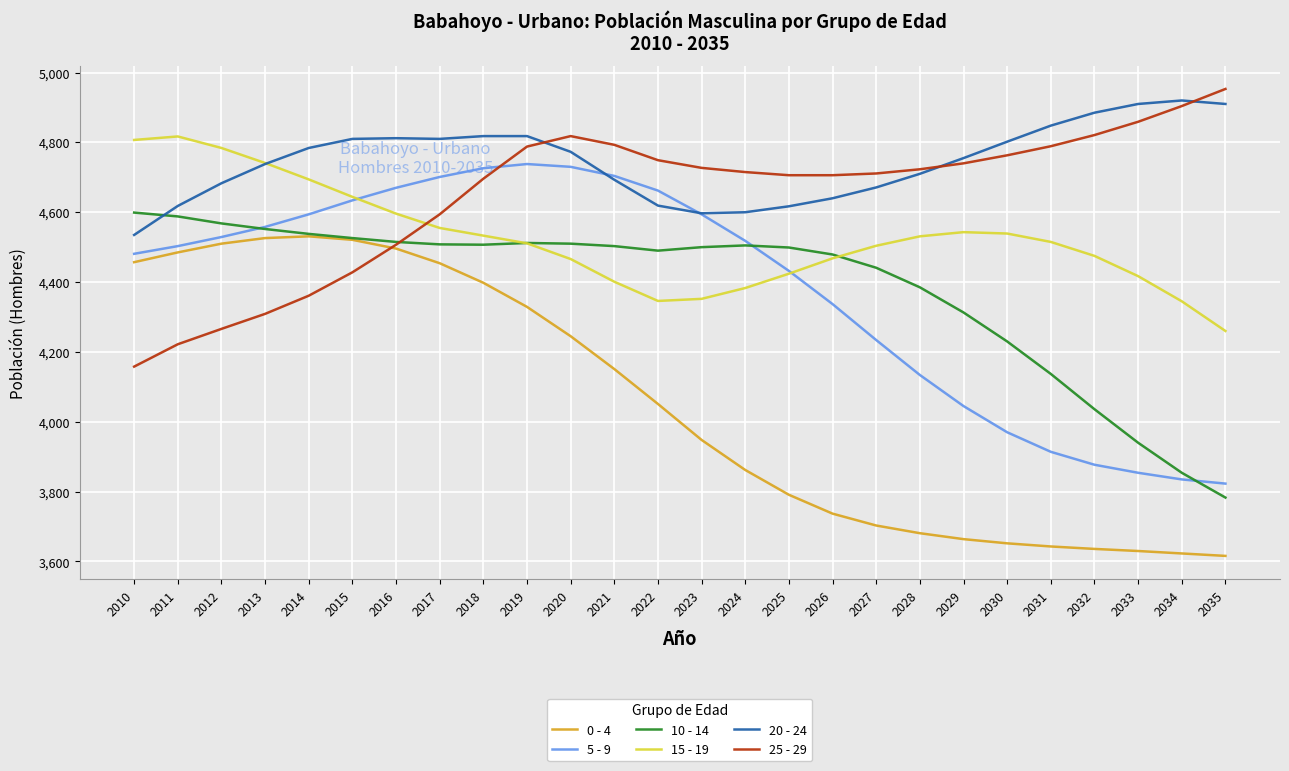

What is the total value across all series at 2014?

27502